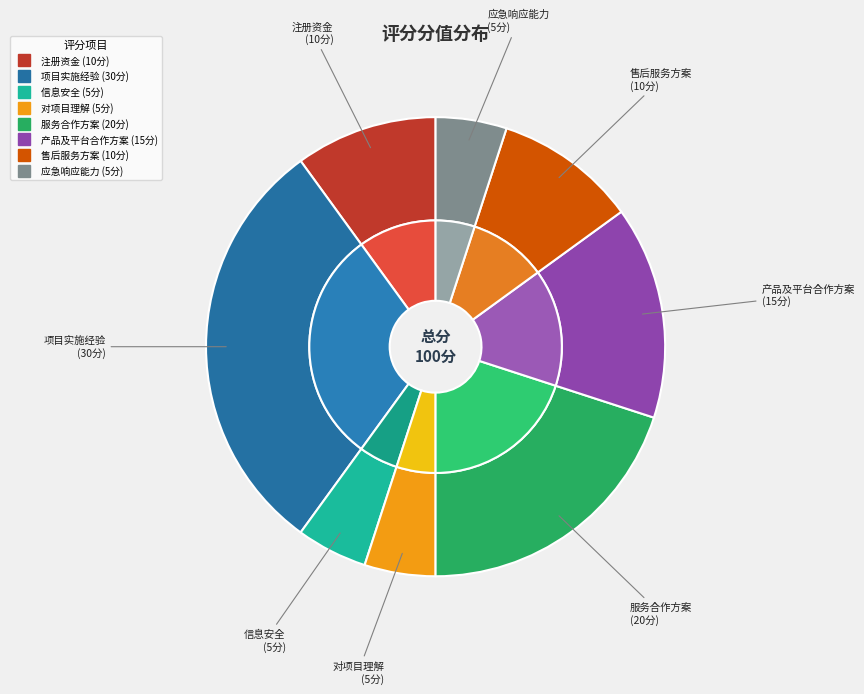

What is the ratio of the value at 项目实施经验 to the value at 服务合作方案?

1.5